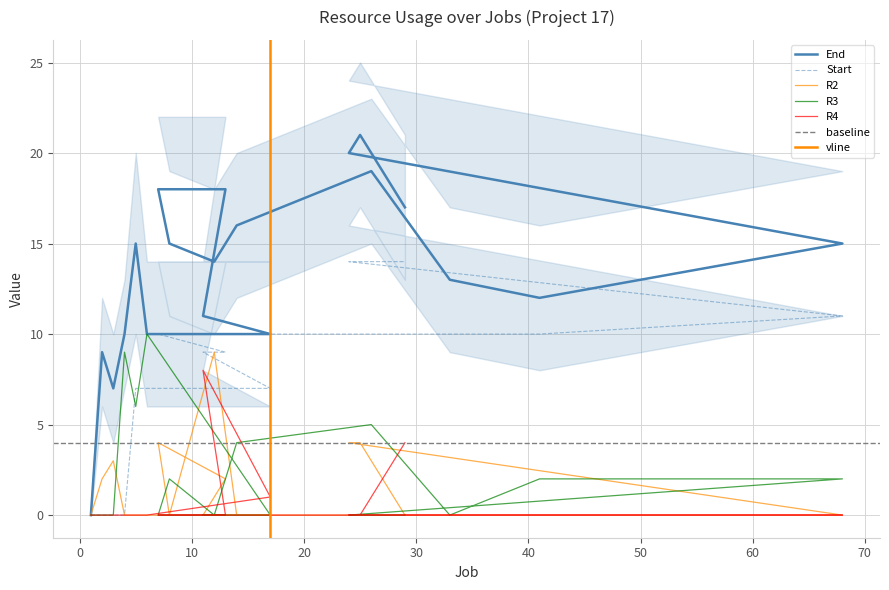

What is the sum of all R3 values?

40